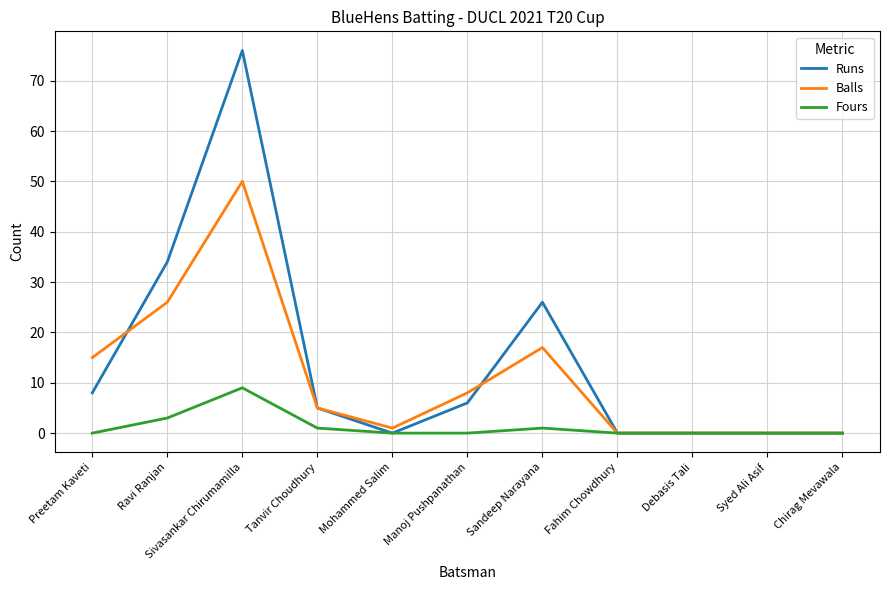

What is the sum of all Balls values?

122